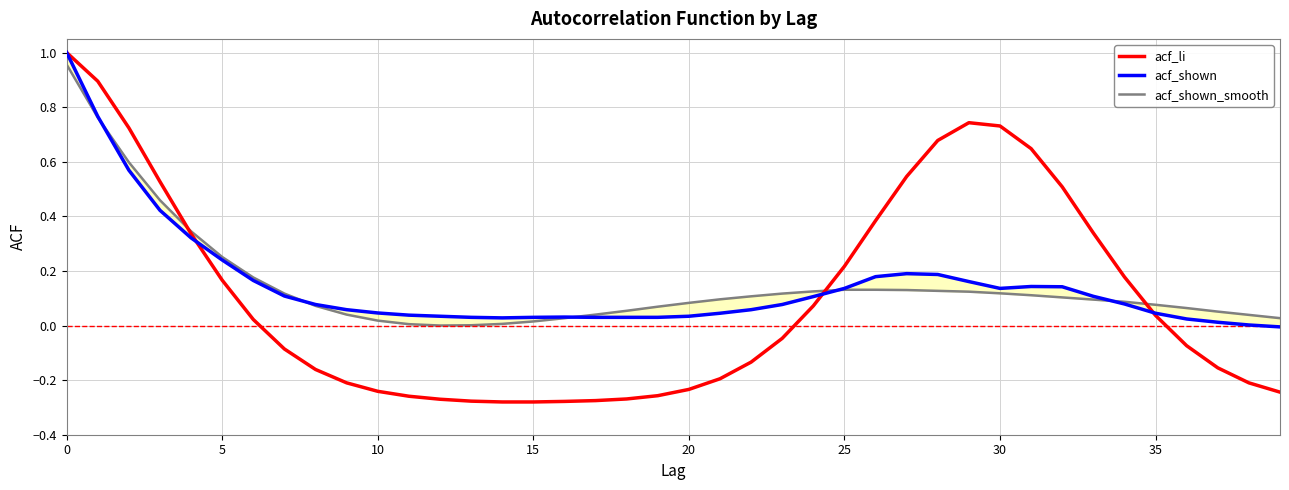

How many interior local peaks does the acf_li series have?

1